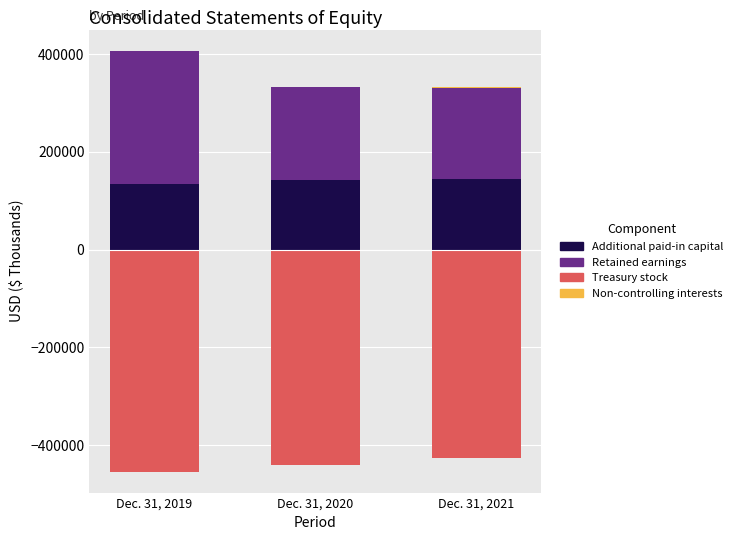

What is the difference between the Retained earnings values at Dec. 31, 2019 and Dec. 31, 2020?

81643